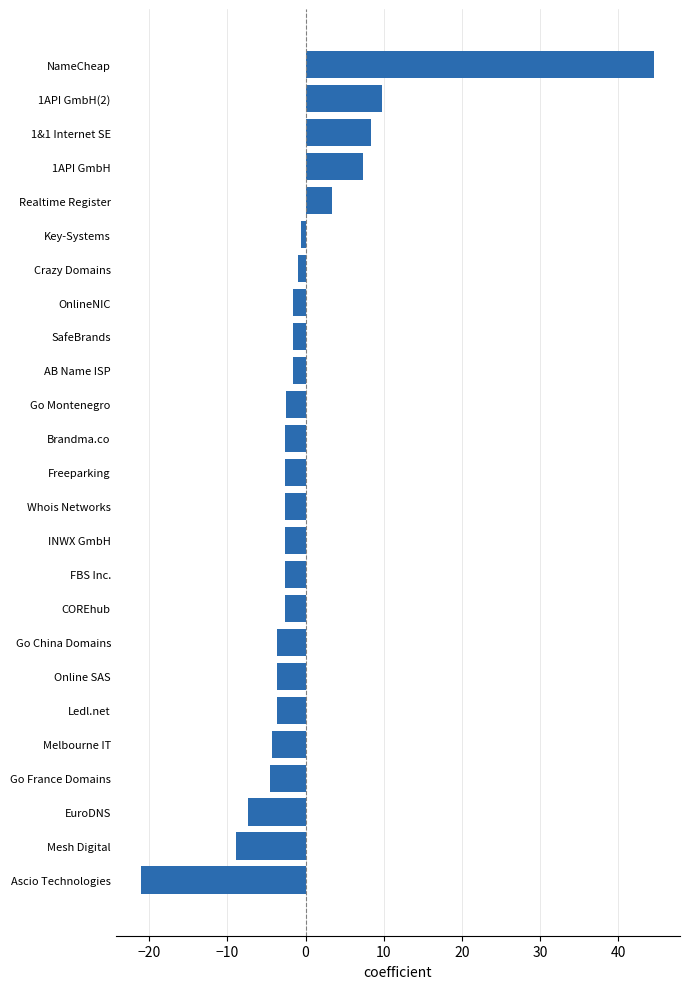

The value at Go China Domains is -3.6. True or false?

True